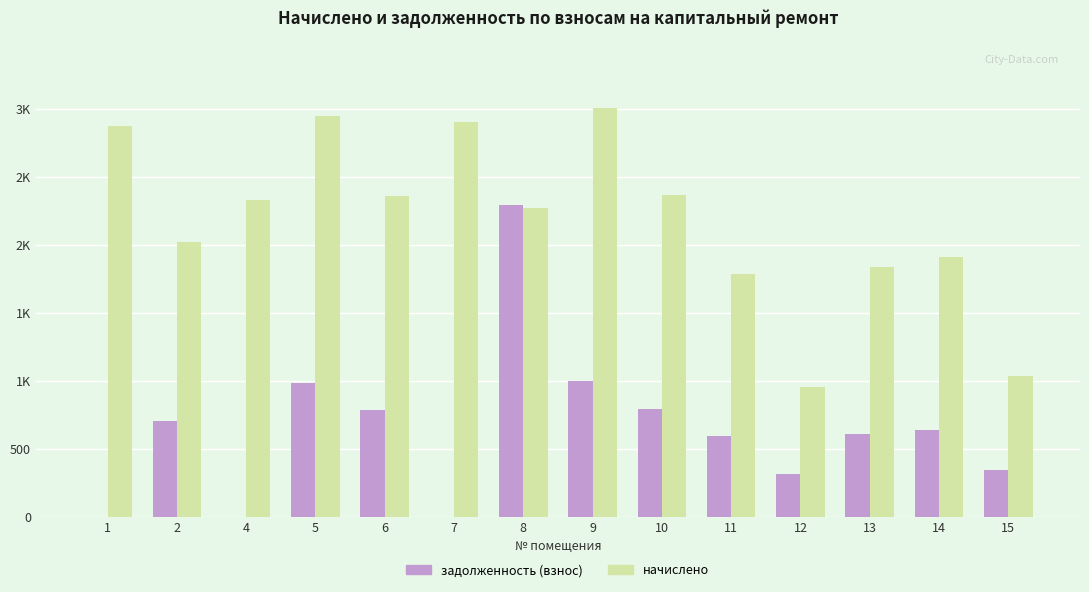

Rank the series by their maximum value, from lowest to highest.

задолженность (взнос), начислено